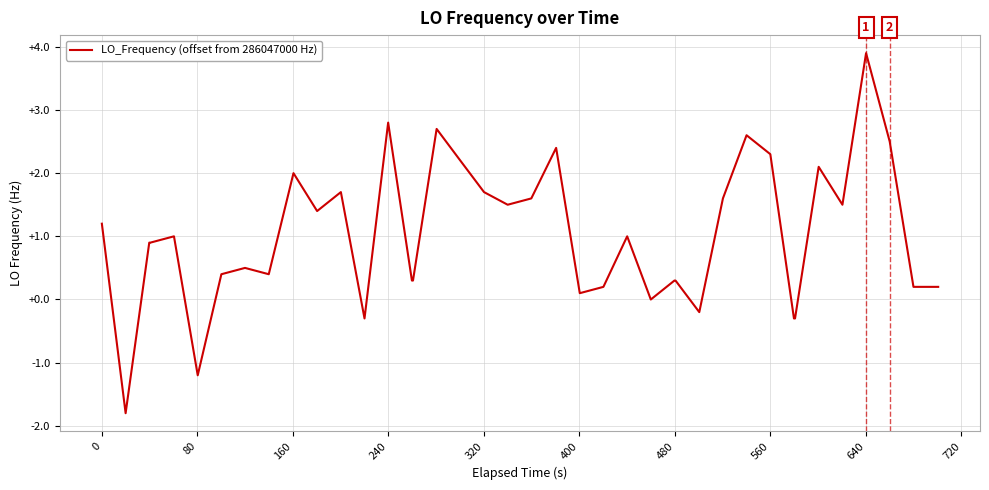

What is the maximum value shown in the chart?

3.9